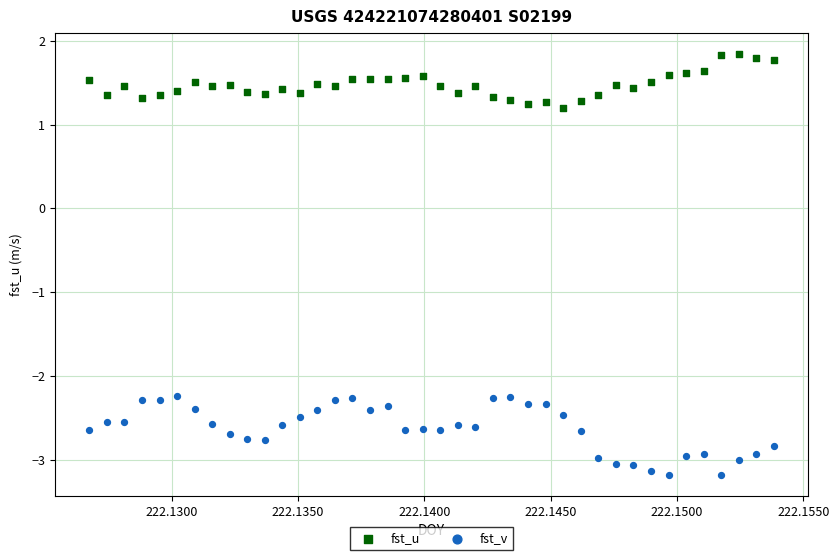

Which series reaches the maximum Y coordinate?

fst_u